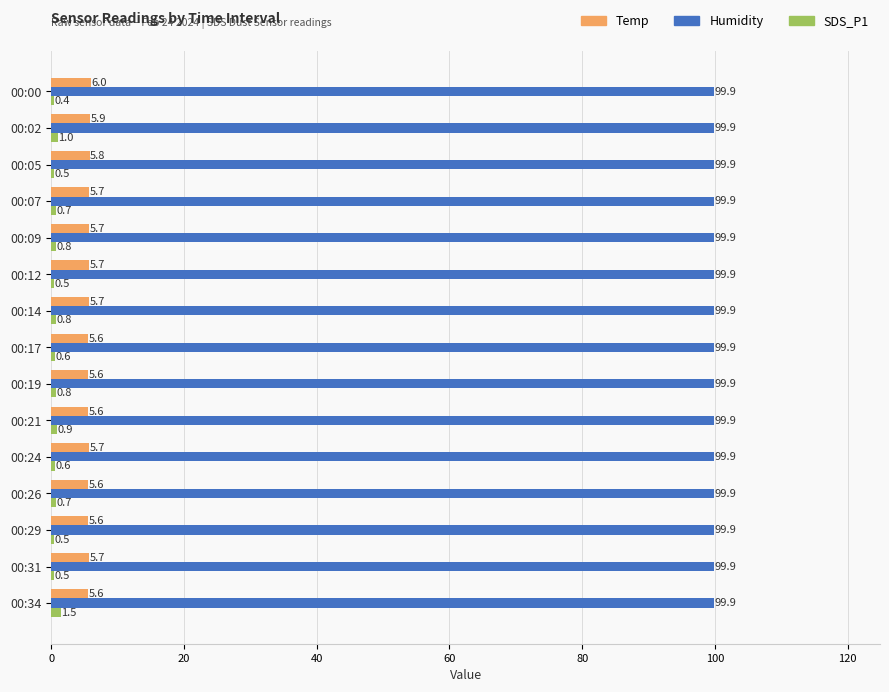

The Humidity series shows 99.9 at 00:19. True or false?

True